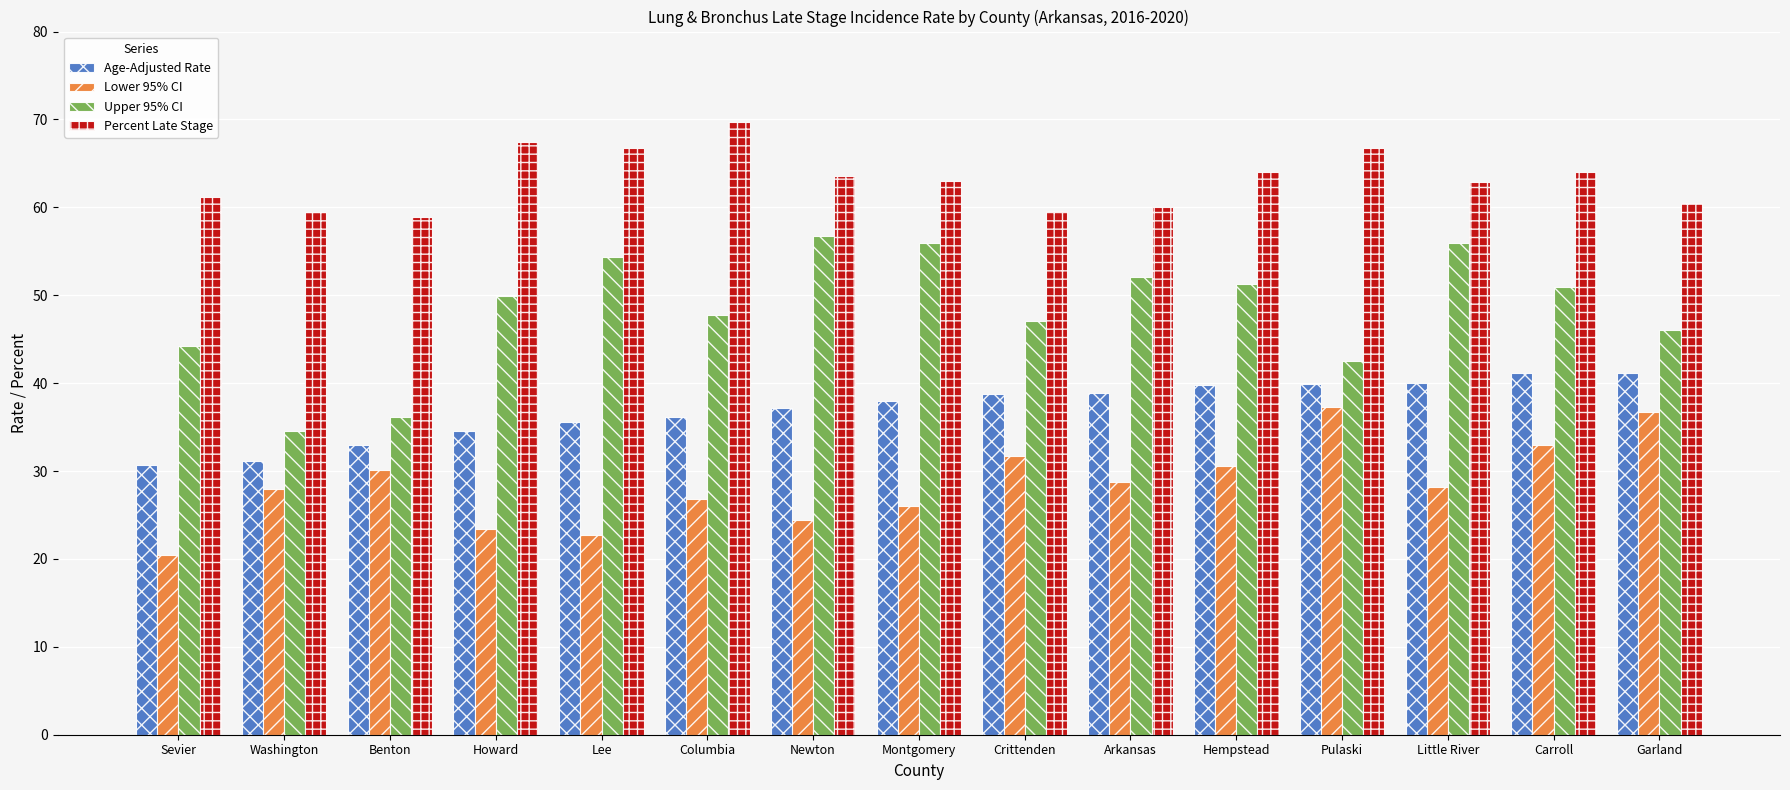

The Percent Late Stage series shows 106.3 at Lee. True or false?

False